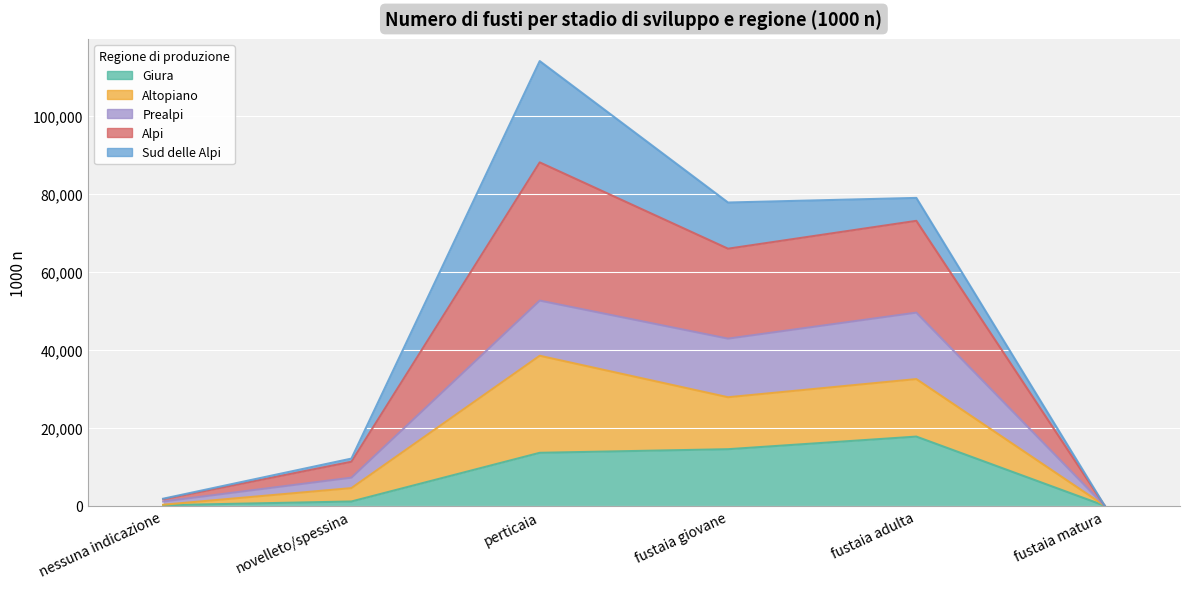

At which label does Alpi first exceed 65933?

perticaia